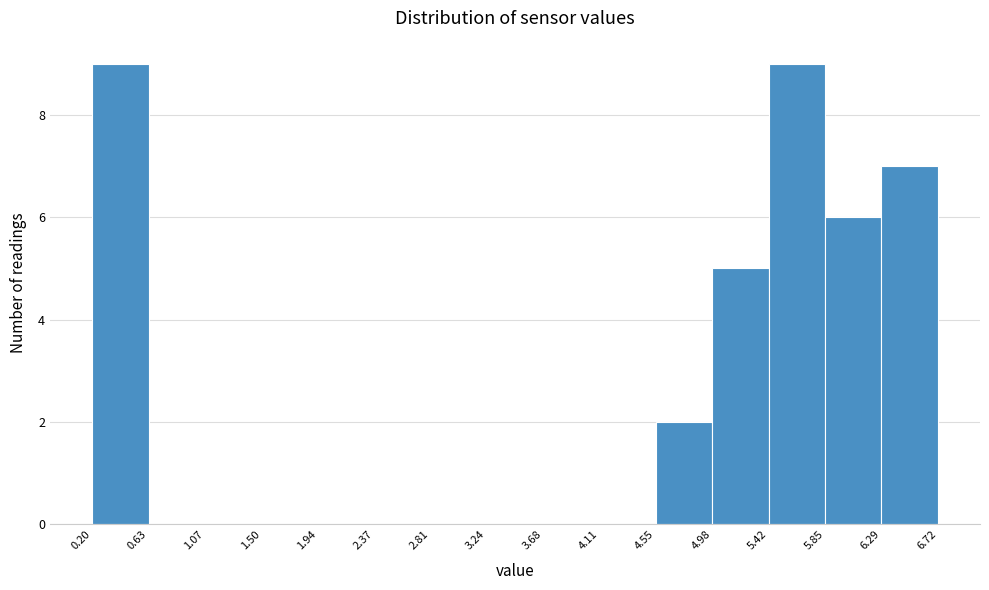

Reading left to right, transcribe this chart: for each bar, give the range it covers on the x-axis and its height. The values are not printed on the chart, so give them approximately, as read against the axis.

0.20 to 0.63: 9
0.63 to 1.07: 0
1.07 to 1.50: 0
1.50 to 1.94: 0
1.94 to 2.37: 0
2.37 to 2.81: 0
2.81 to 3.24: 0
3.24 to 3.68: 0
3.68 to 4.11: 0
4.11 to 4.55: 0
4.55 to 4.98: 2
4.98 to 5.42: 5
5.42 to 5.85: 9
5.85 to 6.29: 6
6.29 to 6.72: 7